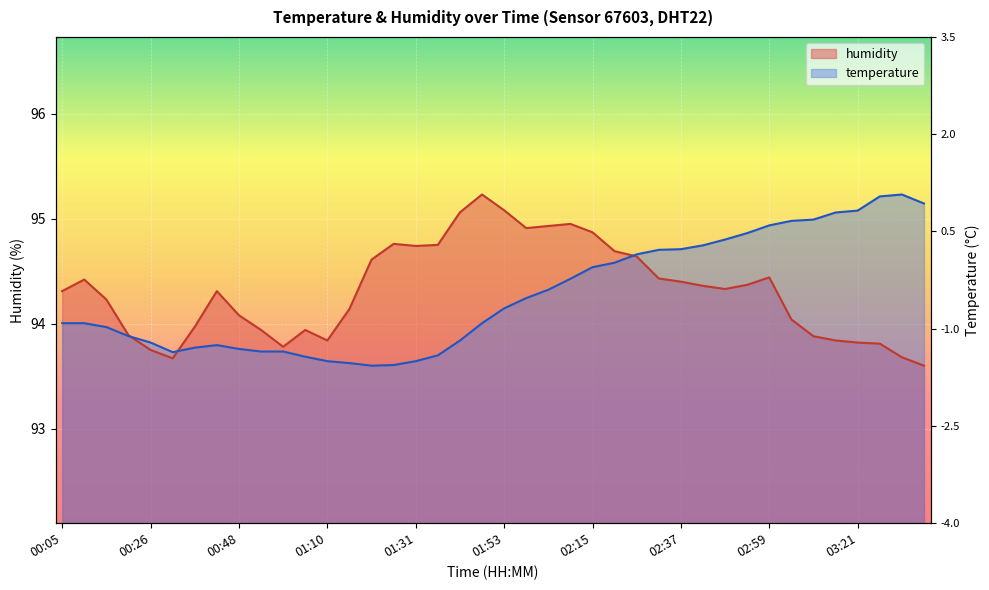

True or false: humidity and temperature cross at least once.

True